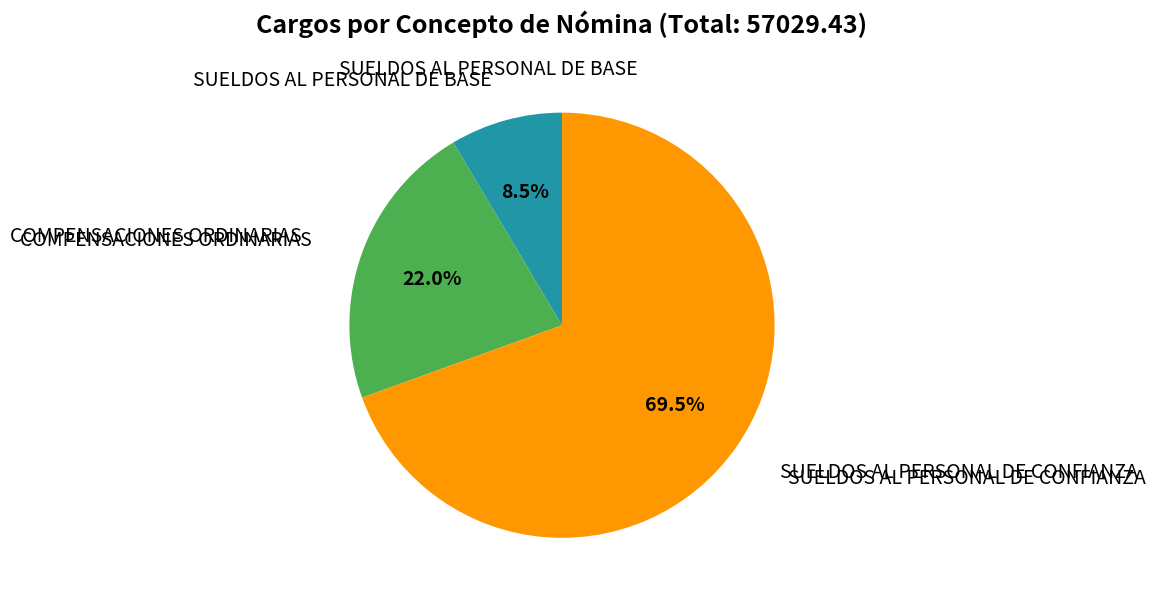

Is there any slice that represents more than half of the pie?

Yes